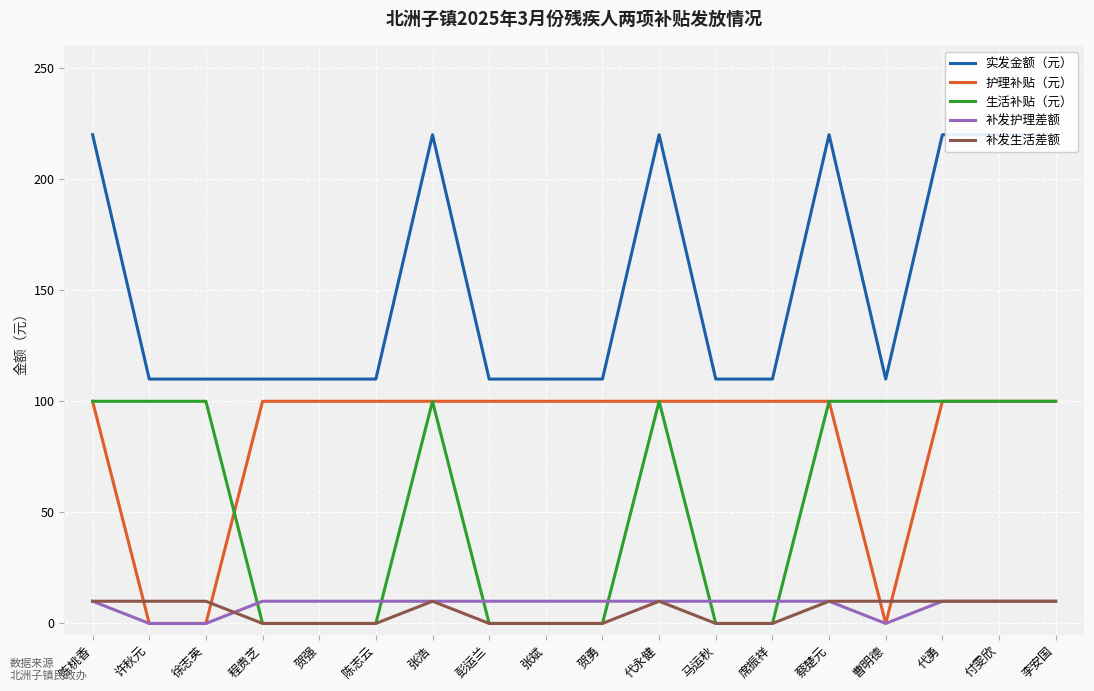

At which label is 补发生活差额 closest to 5?

陈桃香